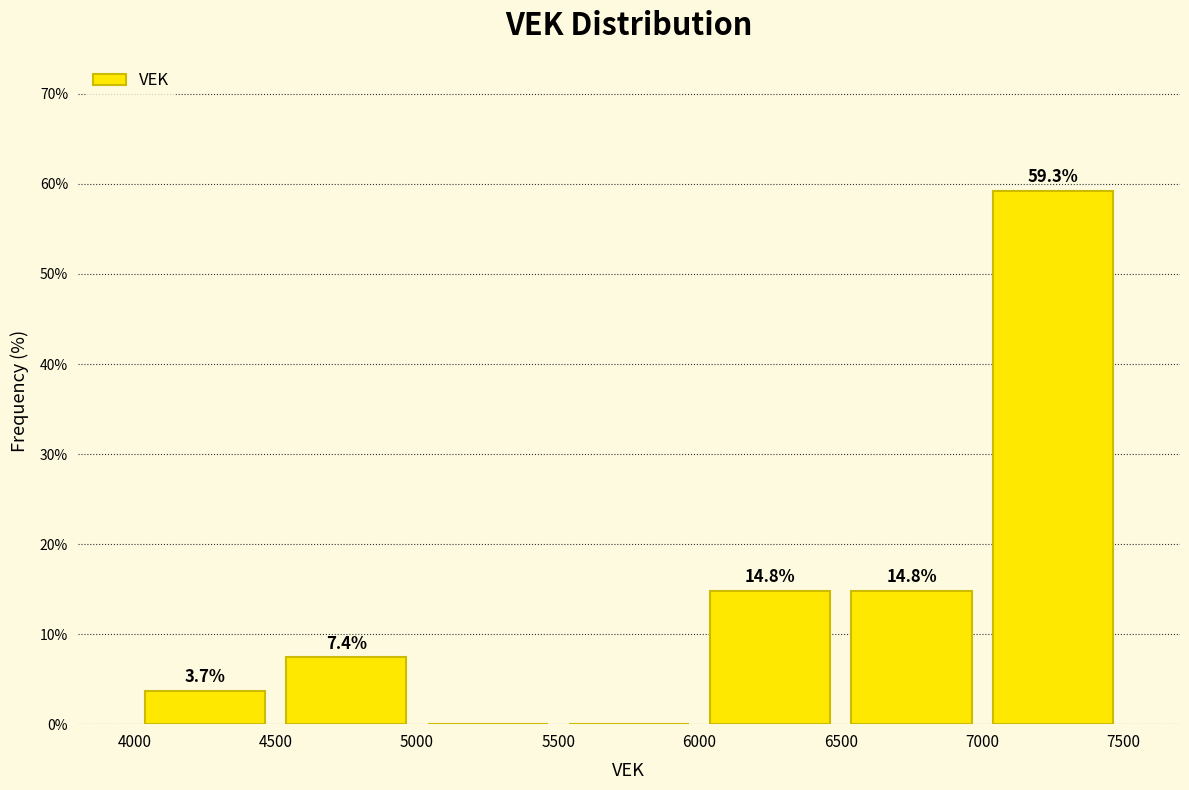

Which range on the x-axis has the tallest bar?

7000 to 7500